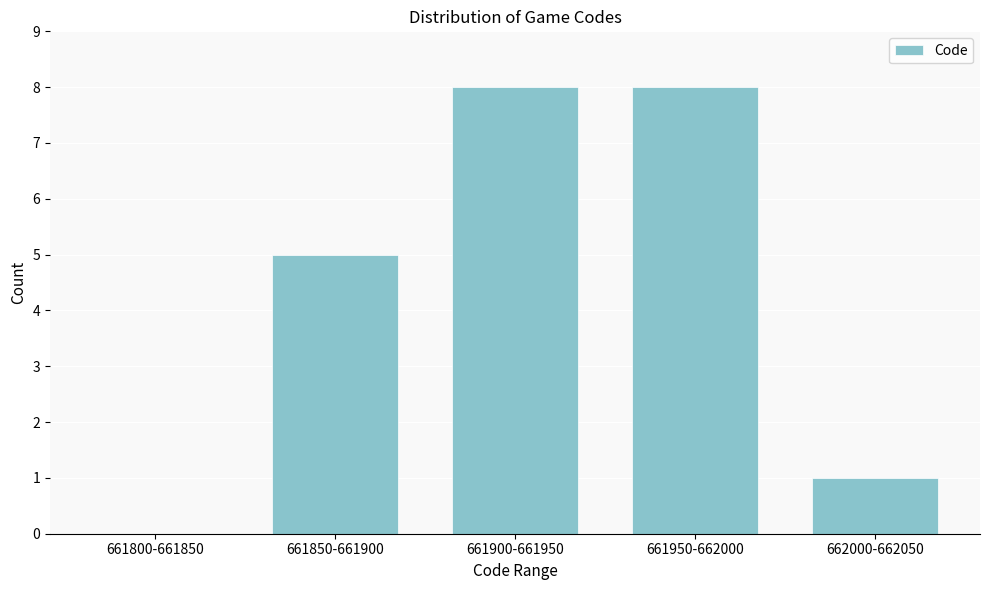

Reading left to right, what are all the values shown in this chart?

661800-661850=0	661850-661900=5	661900-661950=8	661950-662000=8	662000-662050=1